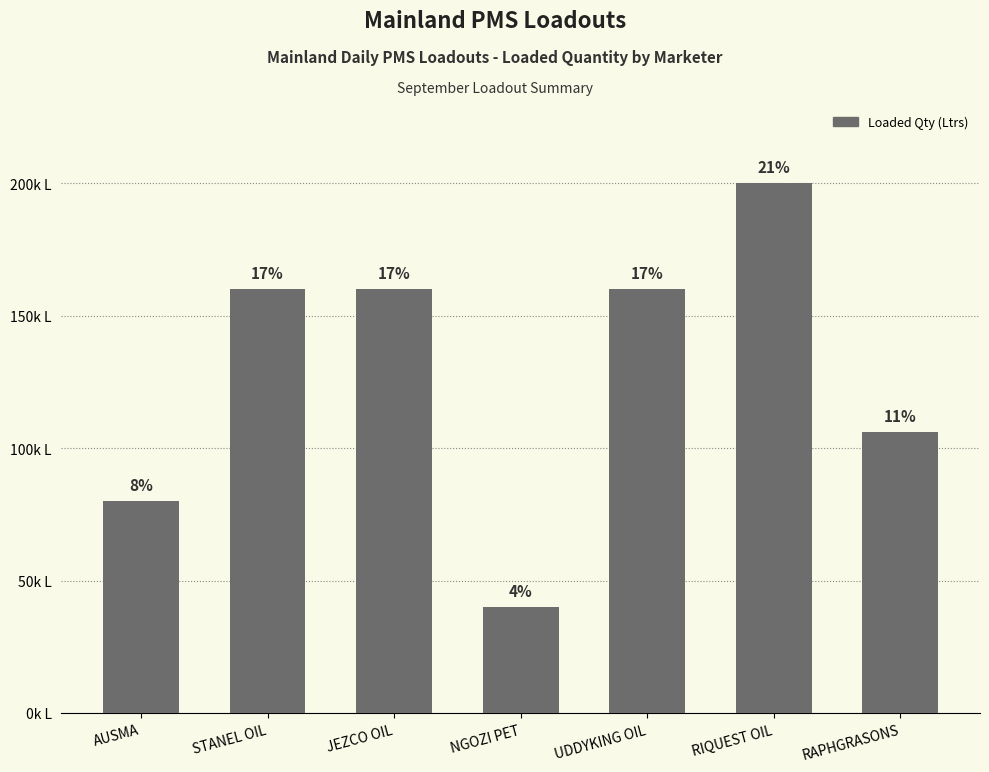

Are the bars horizontal?

No